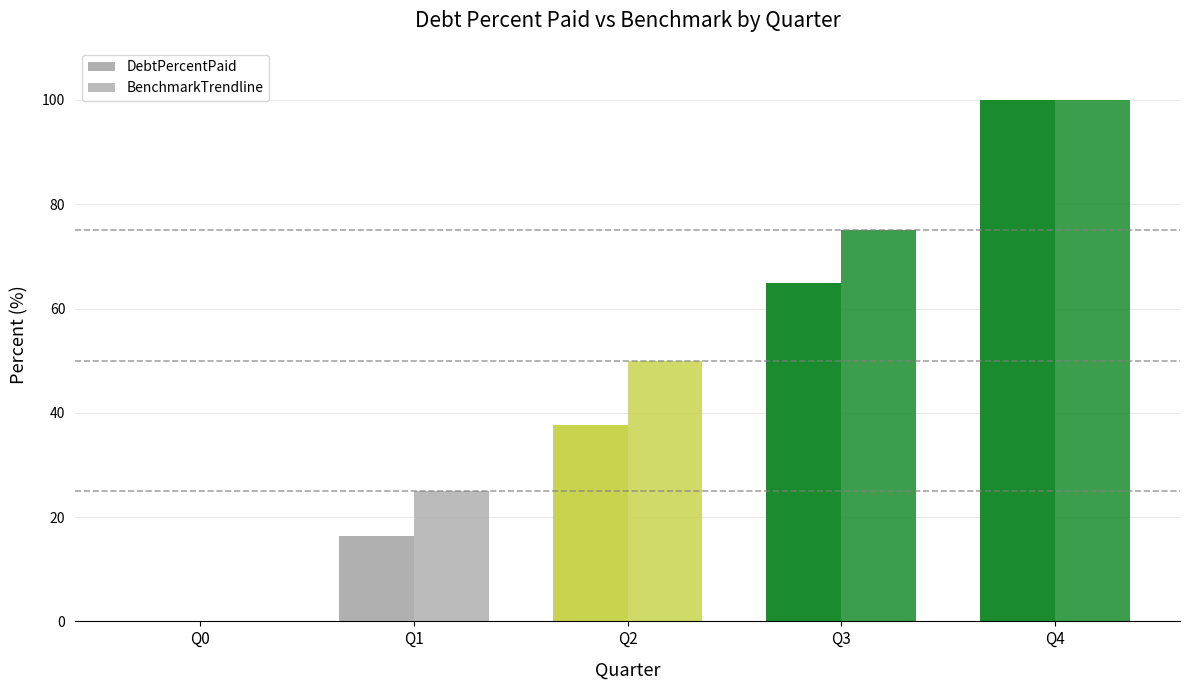

Which has a higher value, Q4 or Q3?

Q4